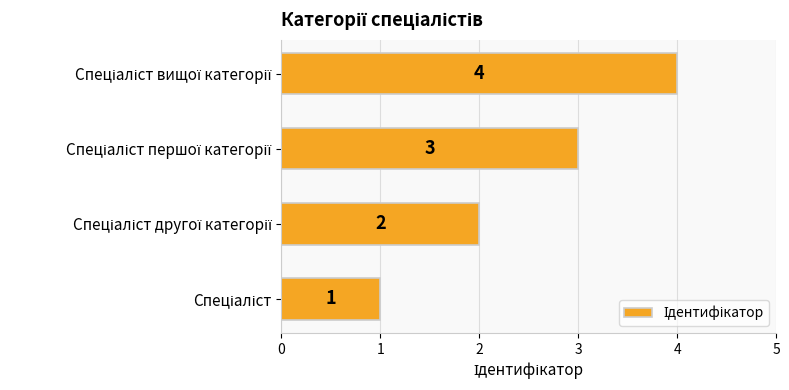

Count the number of categories in the chart.

4